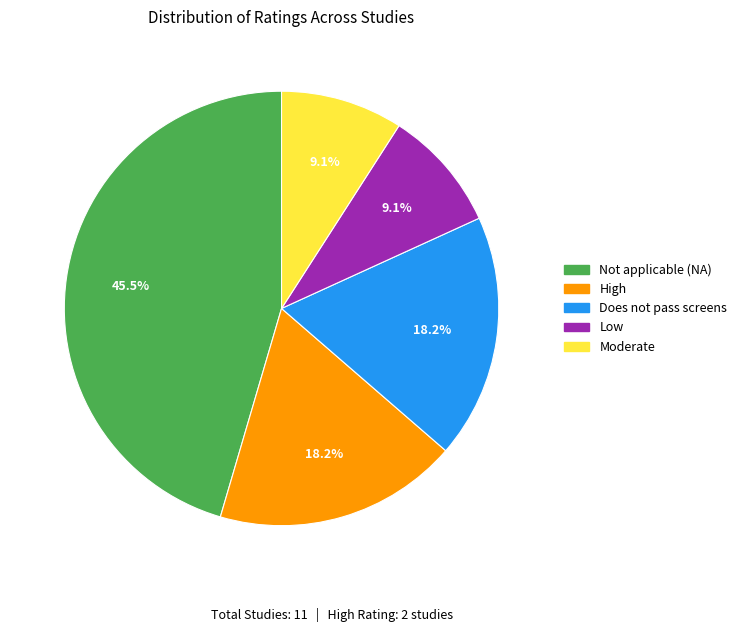

Which category has the biggest portion of the pie?

Not applicable (NA)